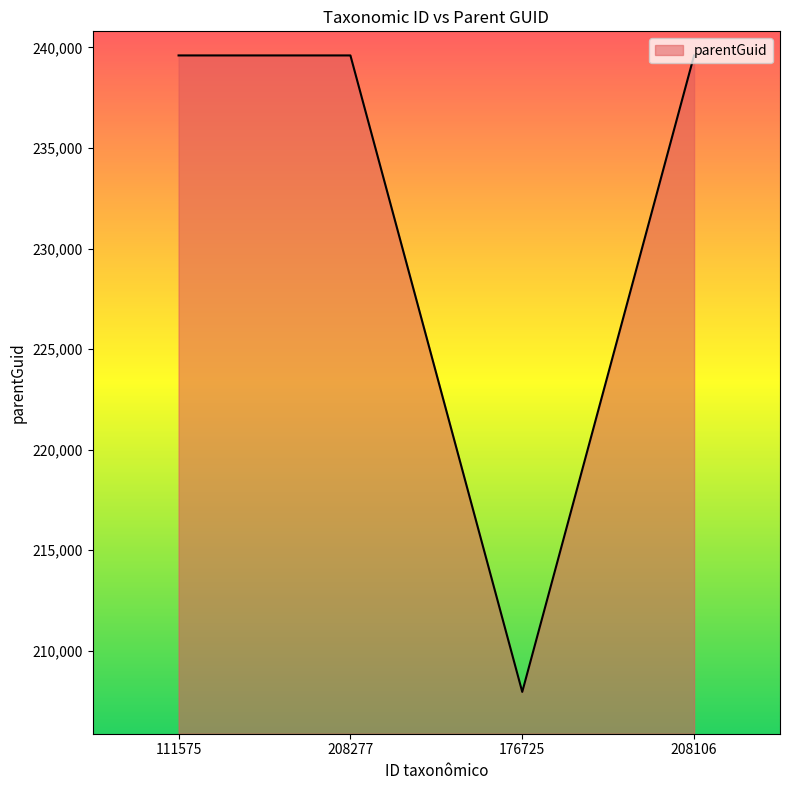

Reading left to right, transcribe all the data shown in this chart.

239599	239599	207958	239599